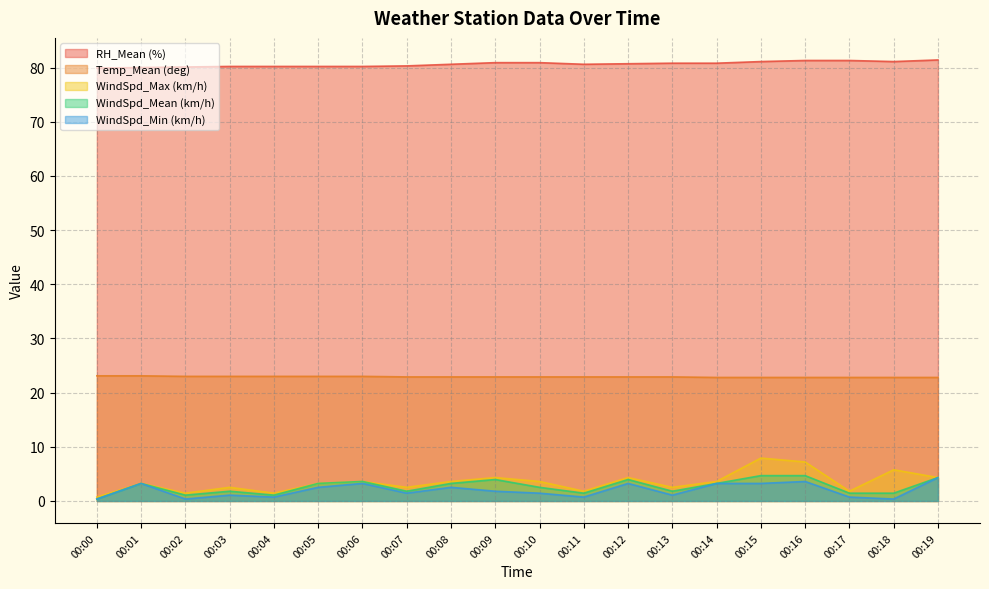

How many values in the WindSpd_Mean (km/h) series are below 3?

10